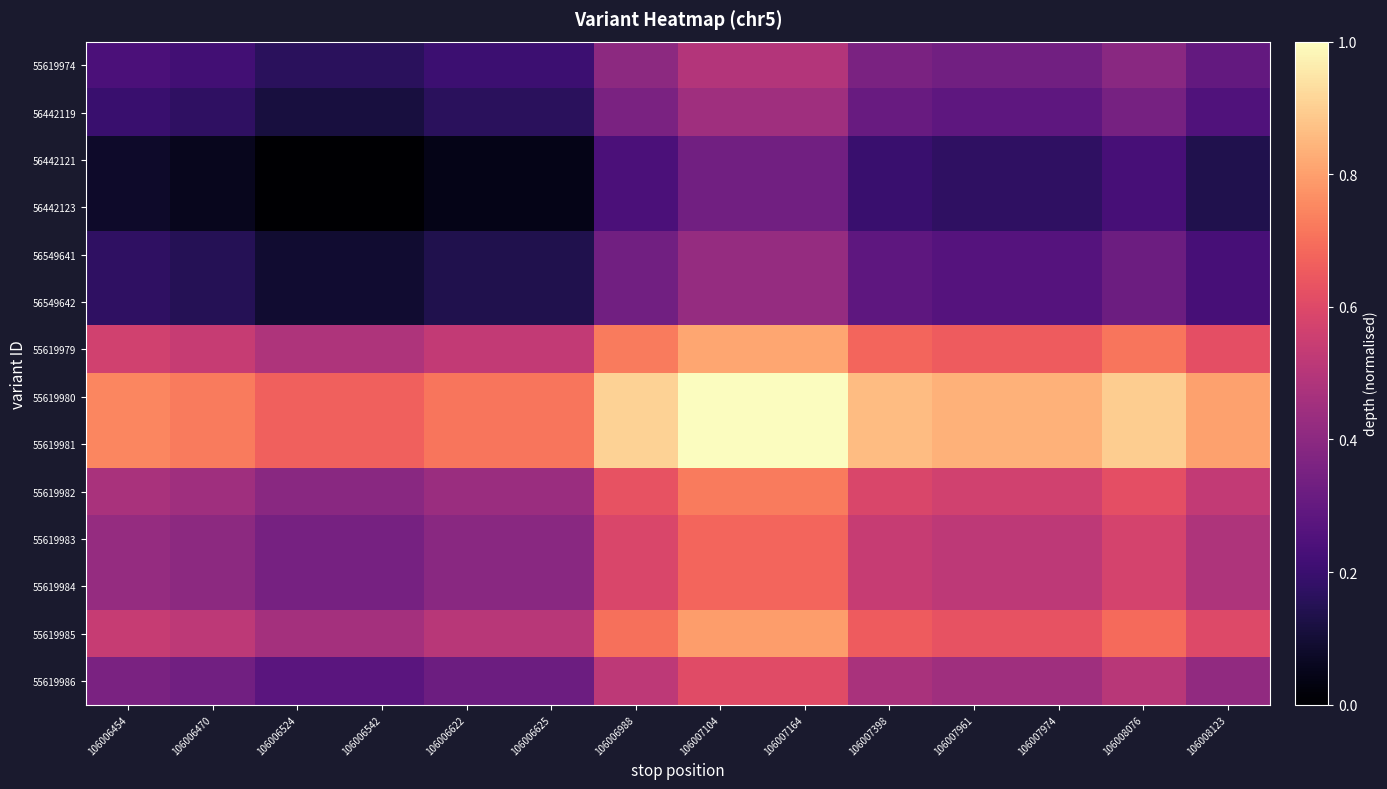

Which series has the largest total across all categories?

55619980